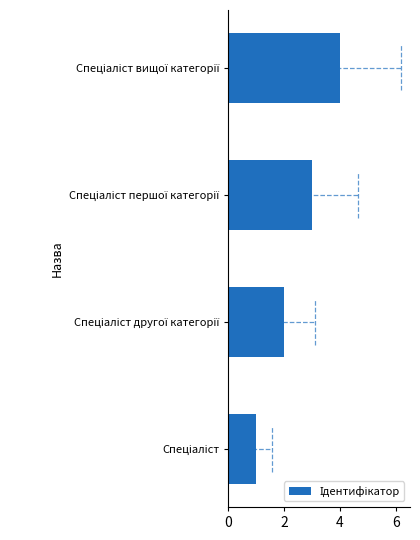

What is the sum of all values?

10